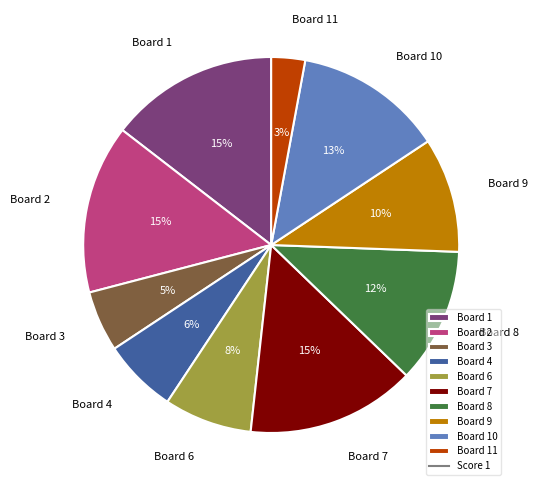

How many segments does this pie chart have?

10